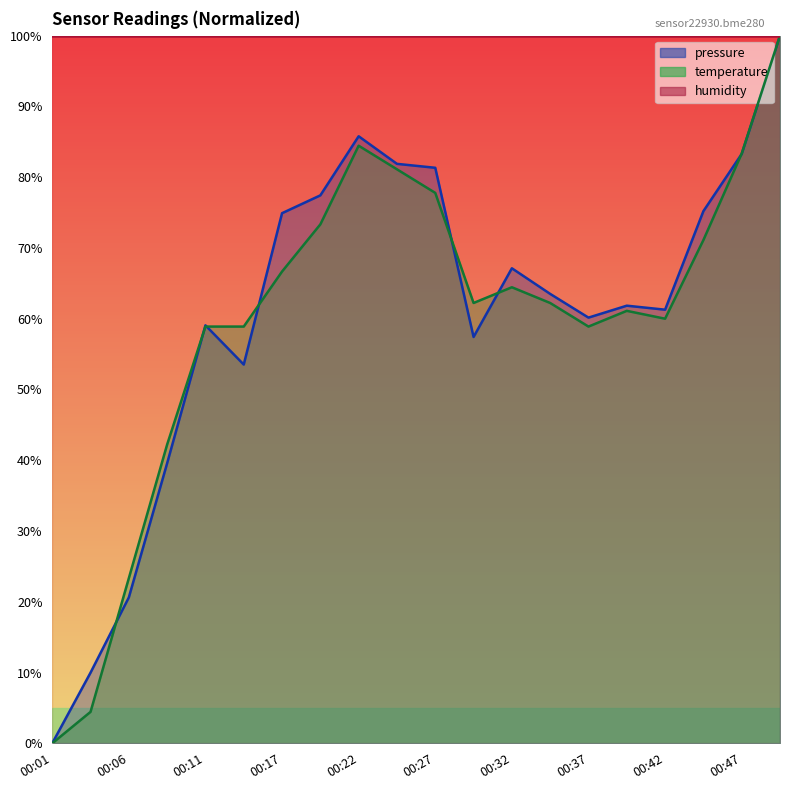

True or false: temperature and pressure cross at least once.

True